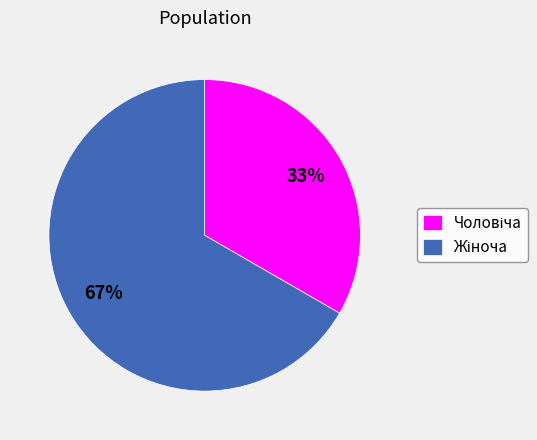

To the nearest percent, what is the average slice percentage?

50%